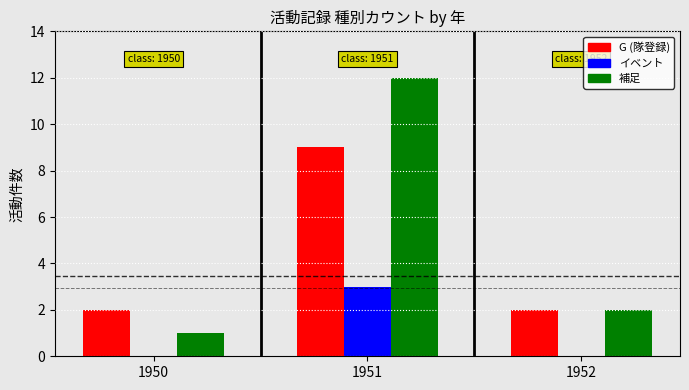

Between 1950 and 1951, which series saw the biggest shift?

補足